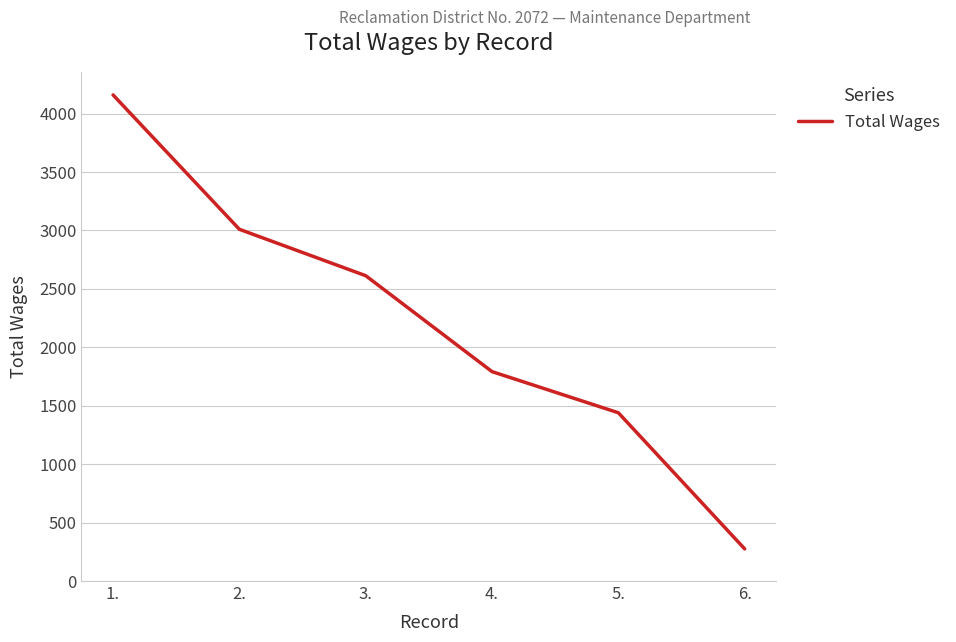

Is this an area chart (filled region under the line)?

No